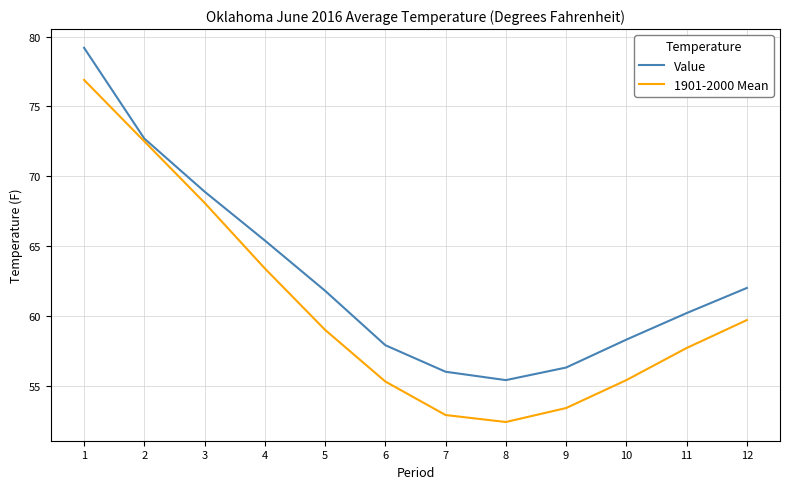

What is the approximate value of 1901-2000 Mean at 4?

63.4